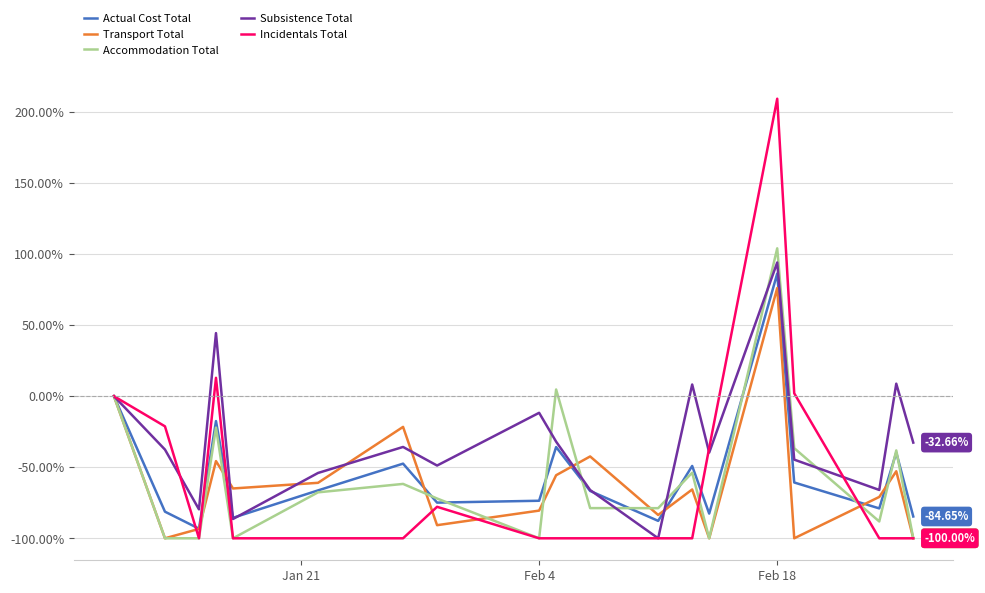

Which series has the largest total across all categories?

Subsistence Total